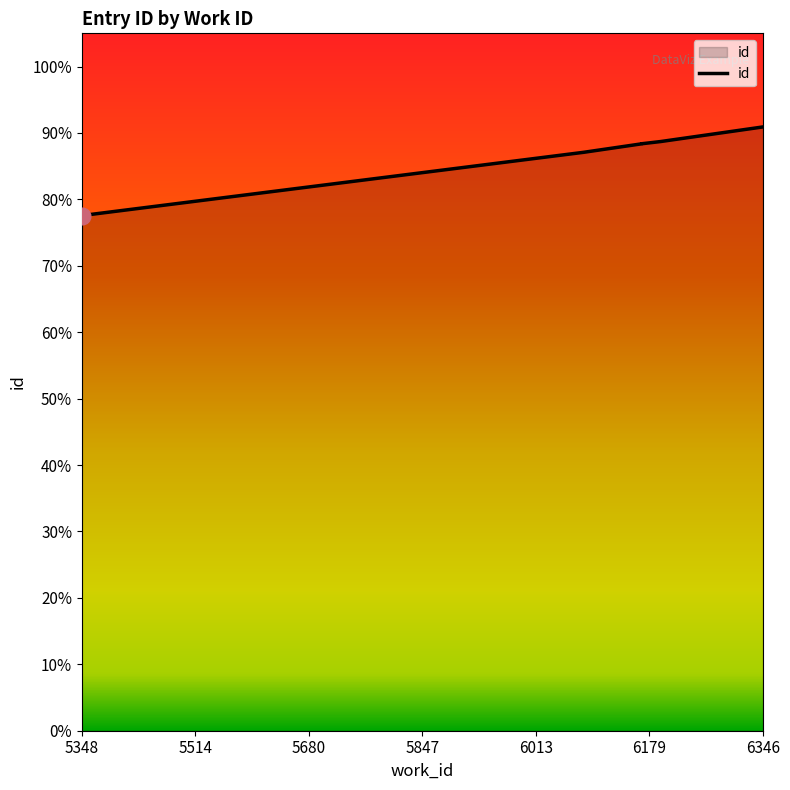

What is the maximum value shown in the chart?

0.9